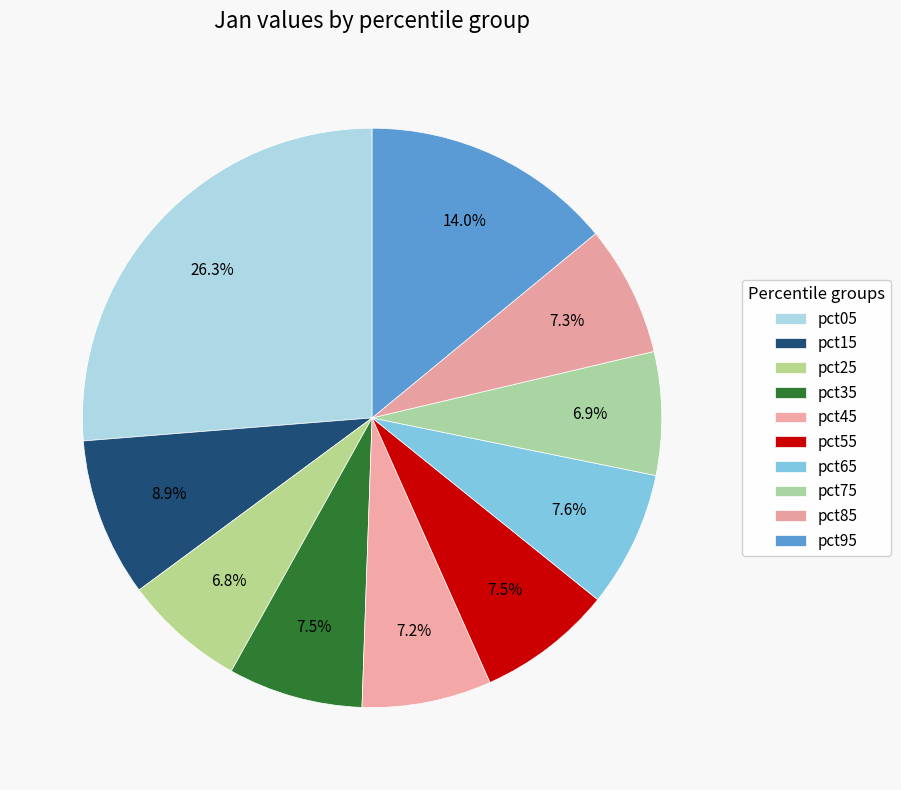

The pct25 slice represents 7% of the pie. True or false?

True